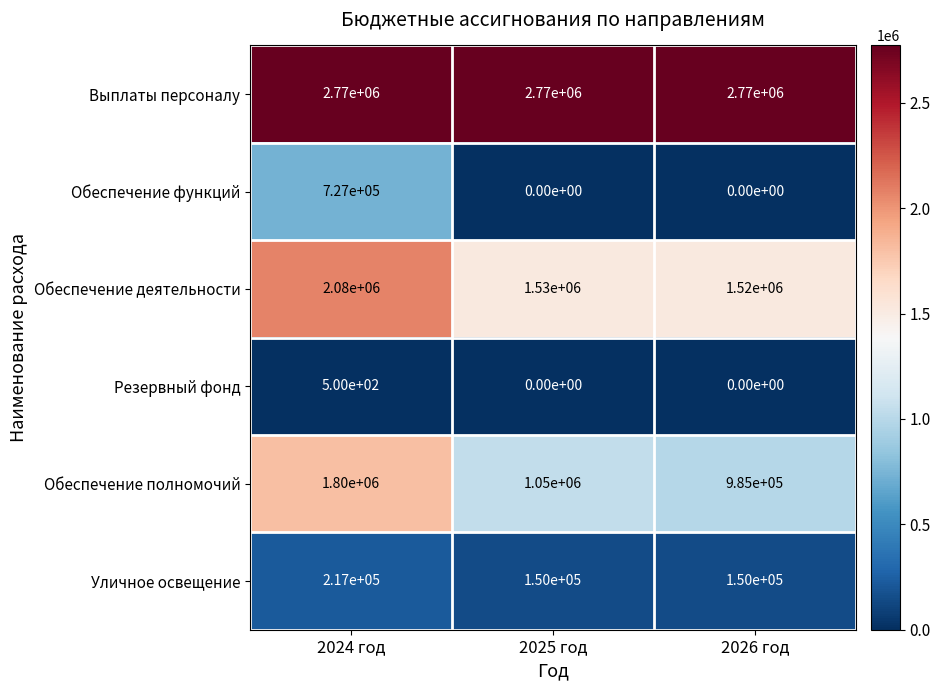

Which series has the widest spread of values?

Обеспечение полномочий